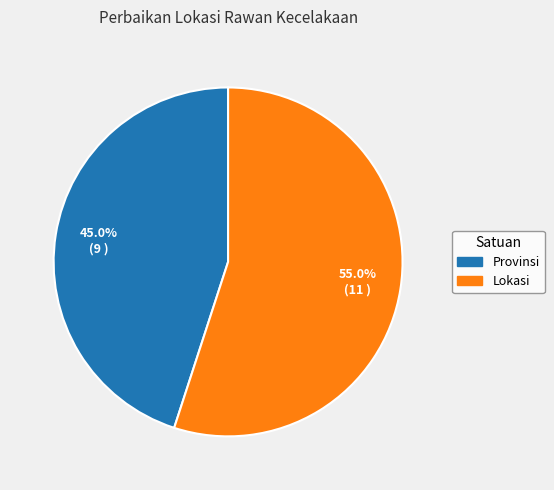

Is the sum of Lokasi and Provinsi greater than half?

Yes